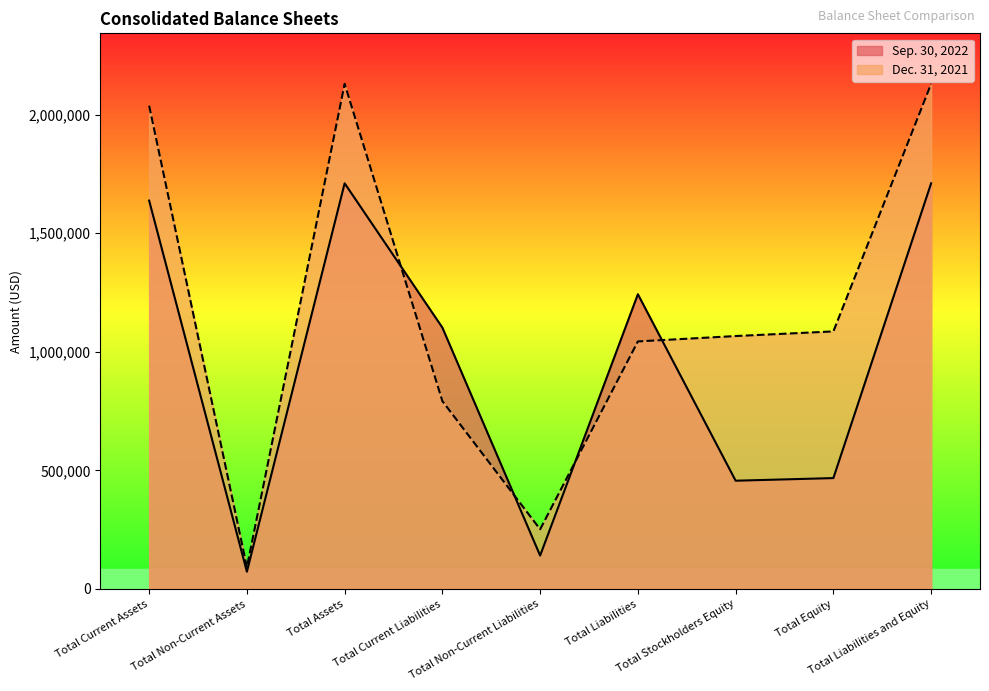

Where is the first local minimum for Sep. 30, 2022?

Total Non-Current Assets